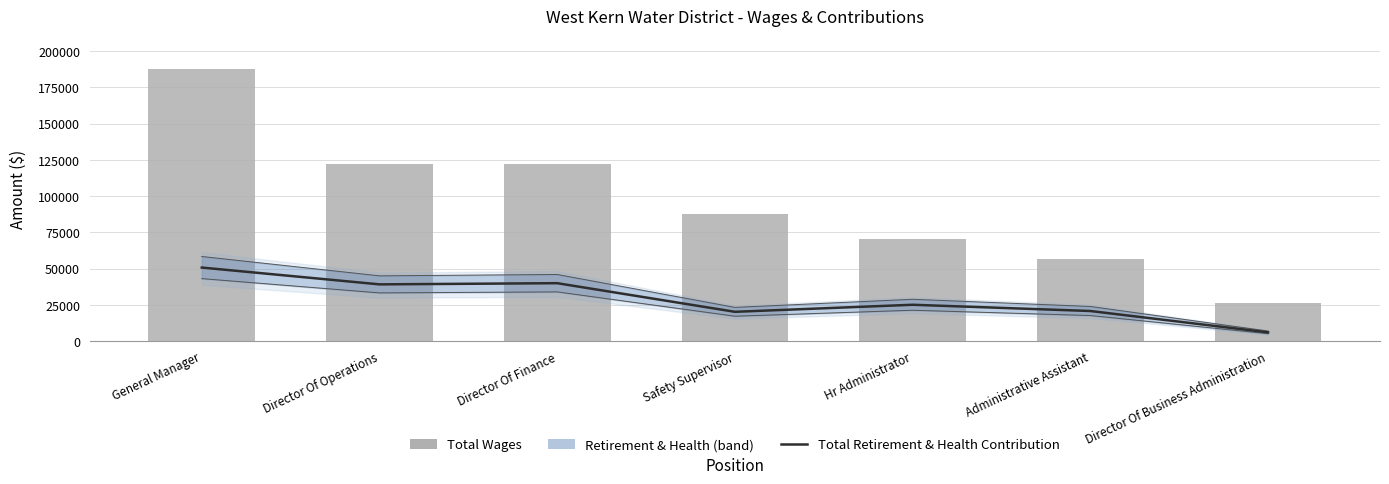

Reading left to right, transcribe all the data shown in this chart.

Total Retirement & Health Contribution: General Manager=50760	Director Of Operations=39179	Director Of Finance=39994	Safety Supervisor=20276	Hr Administrator=25129	Administrative Assistant=20828	Director Of Business Administration=6118
Total Wages: General Manager=187712	Director Of Operations=122009	Director Of Finance=121831	Safety Supervisor=87735	Hr Administrator=70597	Administrative Assistant=56932	Director Of Business Administration=26189